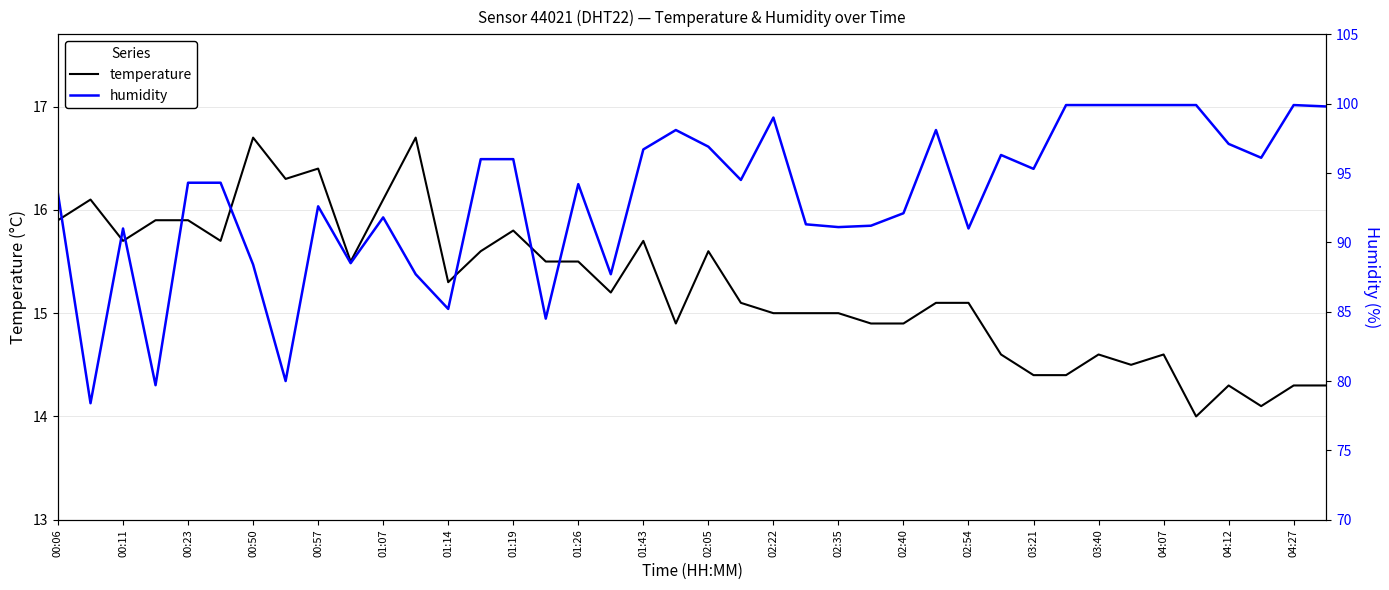

What is the highest value of the temperature series?

16.7